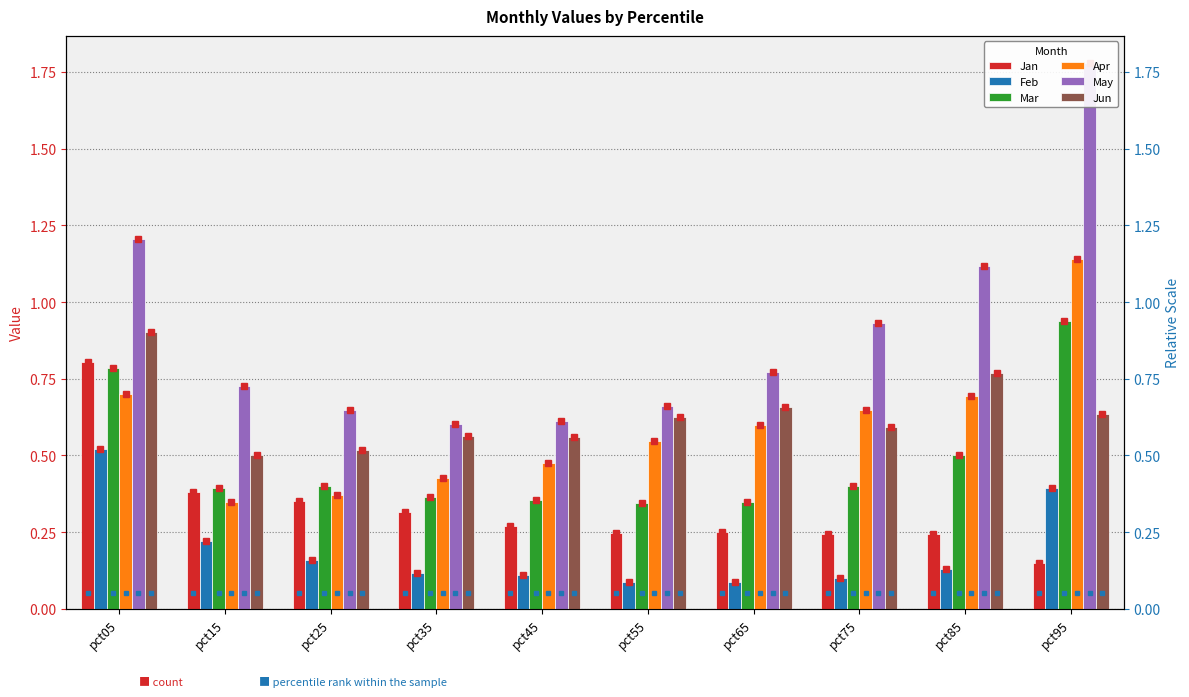

Is it true that Feb equals 0.6 at pct95?

False